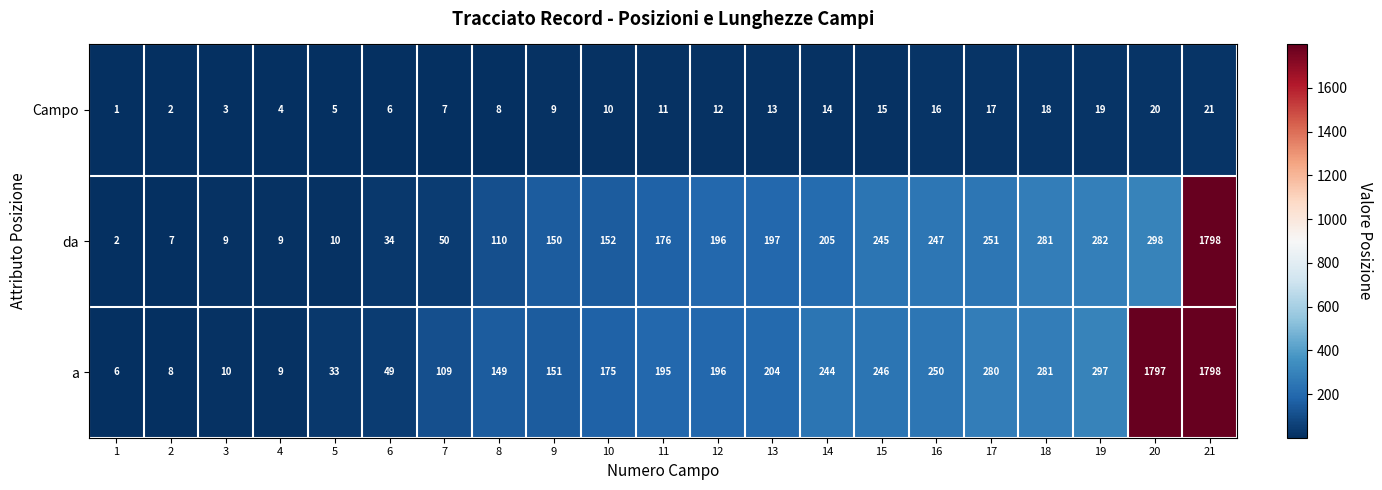

At which label is a closest to 902?

19